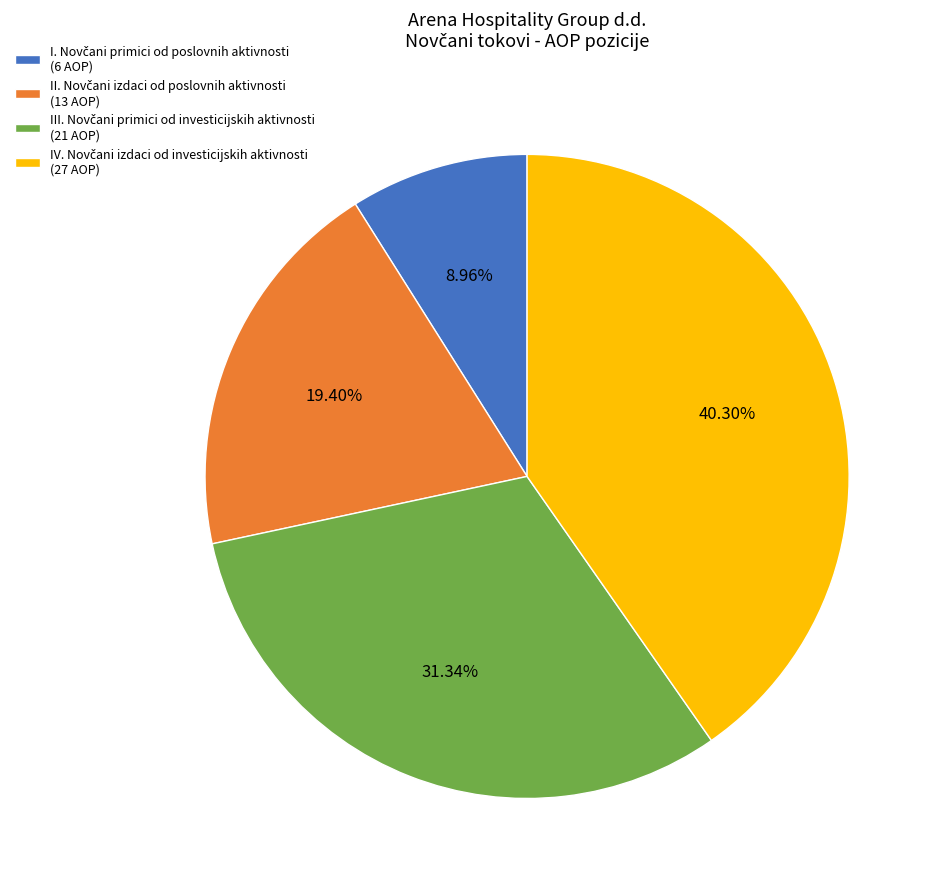

How many segments does this pie chart have?

4